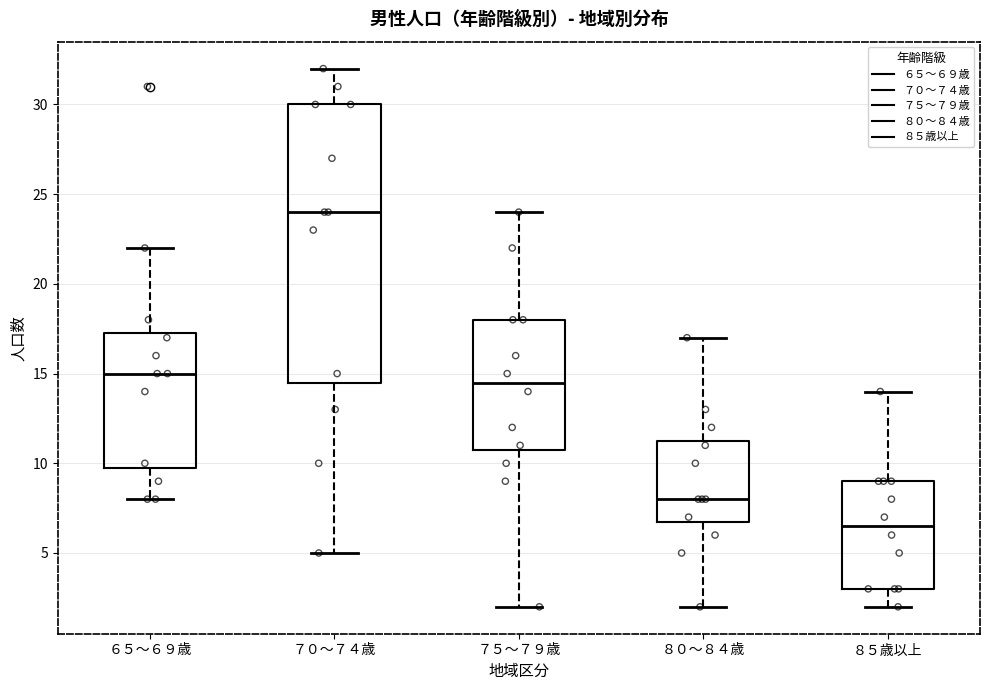

Reading left to right, read every box against the y-axis: the position of its median line, the range the box covers, and the ends of its whiskers. The values are not printed on the chart, so give them approximately, as read against the axis.

６５～６９歳: median 15.0, box 10.0 to 17.5, whiskers 8.0 to 22.0
７０～７４歳: median 24.0, box 14.5 to 30.0, whiskers 5.0 to 32.0
７５～７９歳: median 14.5, box 11.0 to 18.0, whiskers 2.0 to 24.0
８０～８４歳: median 8.0, box 7.0 to 11.5, whiskers 2.0 to 17.0
８５歳以上: median 6.5, box 3.0 to 9.0, whiskers 2.0 to 14.0